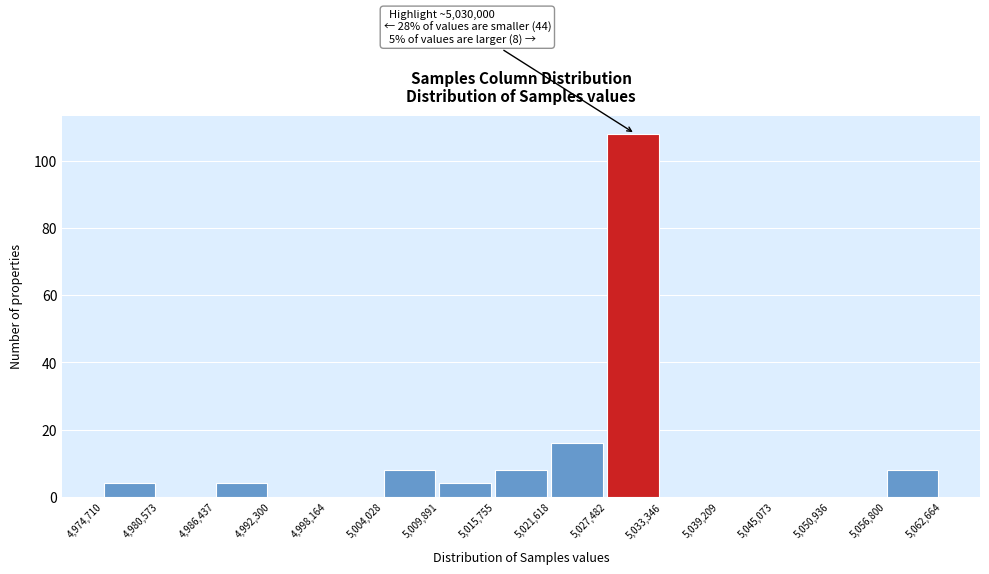

Over which range of the x-axis is the bar tallest?

5,027,482 to 5,033,346